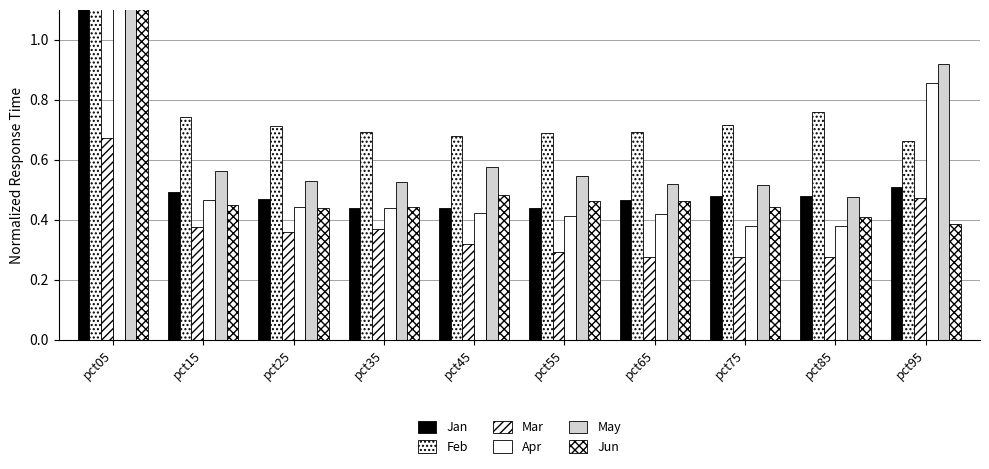

Reading left to right, what are all the values shown in this chart?

Jan: pct05=1.8	pct15=0.5	pct25=0.5	pct35=0.4	pct45=0.4	pct55=0.4	pct65=0.5	pct75=0.5	pct85=0.5	pct95=0.5
Feb: pct05=1.6	pct15=0.7	pct25=0.7	pct35=0.7	pct45=0.7	pct55=0.7	pct65=0.7	pct75=0.7	pct85=0.8	pct95=0.7
Mar: pct05=0.7	pct15=0.4	pct25=0.4	pct35=0.4	pct45=0.3	pct55=0.3	pct65=0.3	pct75=0.3	pct85=0.3	pct95=0.5
Apr: pct05=1.3	pct15=0.5	pct25=0.4	pct35=0.4	pct45=0.4	pct55=0.4	pct65=0.4	pct75=0.4	pct85=0.4	pct95=0.9
May: pct05=1.2	pct15=0.6	pct25=0.5	pct35=0.5	pct45=0.6	pct55=0.5	pct65=0.5	pct75=0.5	pct85=0.5	pct95=0.9
Jun: pct05=1.2	pct15=0.4	pct25=0.4	pct35=0.4	pct45=0.5	pct55=0.5	pct65=0.5	pct75=0.4	pct85=0.4	pct95=0.4